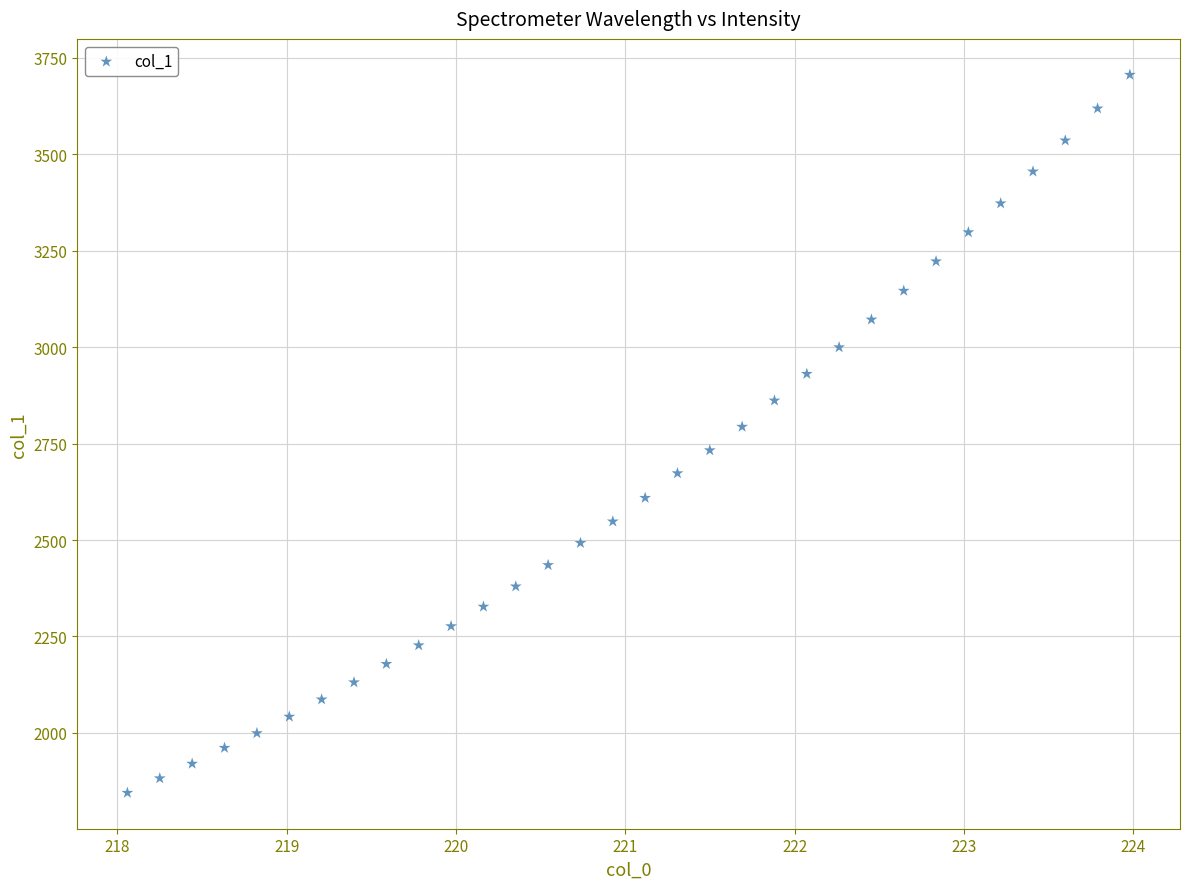

What is the range of X values (max minus min)?

5.9